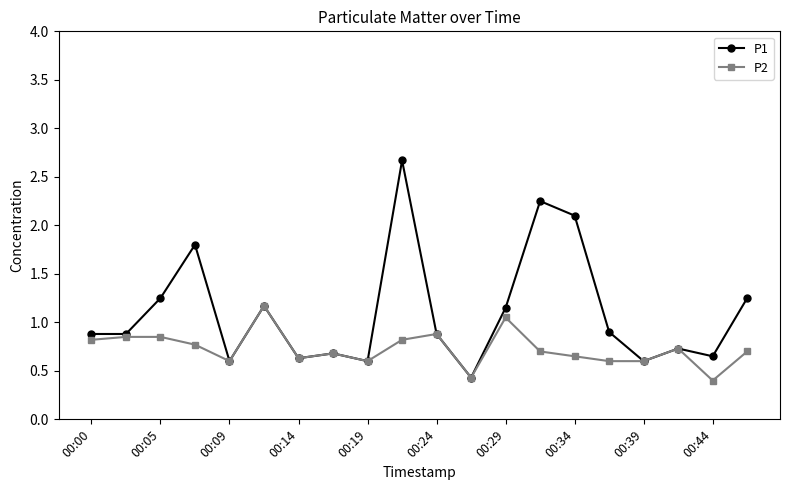

True or false: P1 has more than 2 points higher than both neighbors.

True